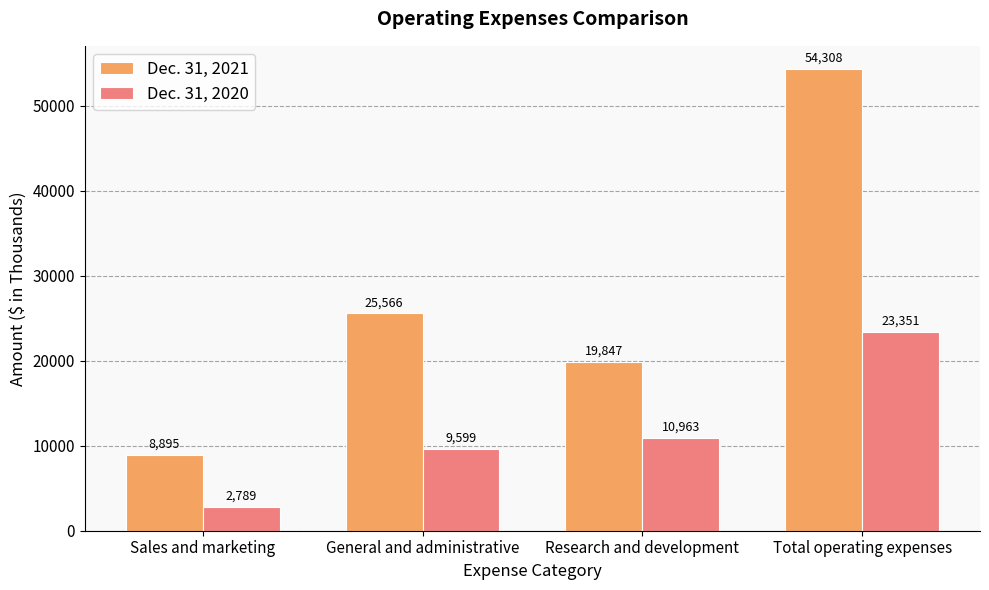

True or false: Dec. 31, 2021 has a value of 25566 at General and administrative.

True